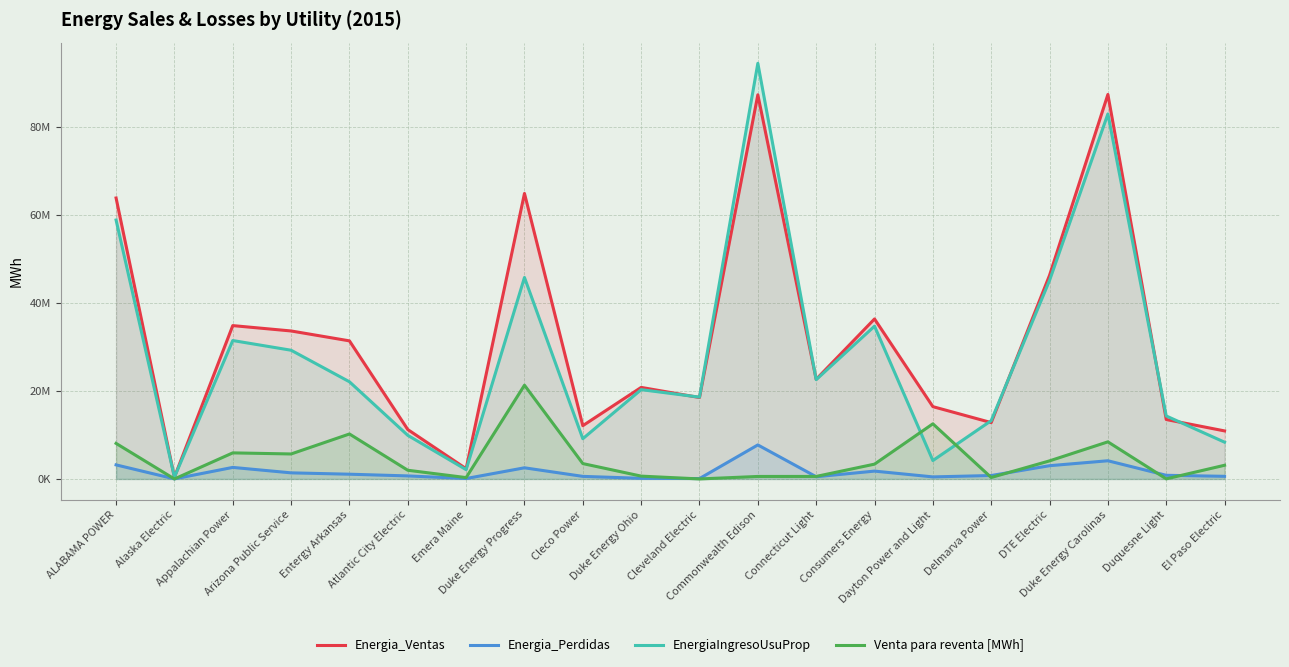

Does the chart display data point markers on the line(s)?

No